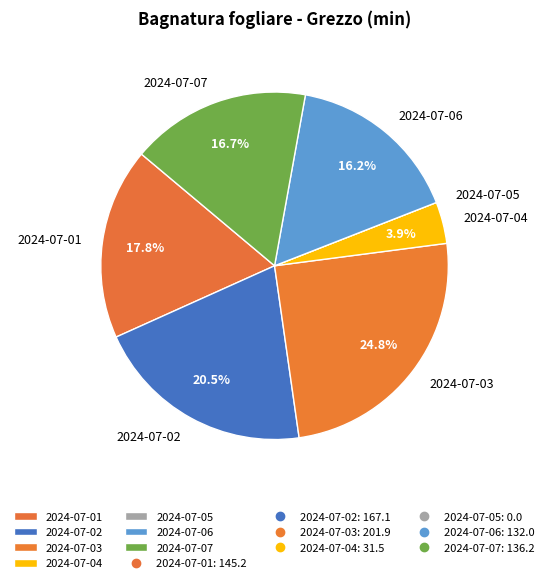

Does 2024-07-02 represent more than half of the total?

No